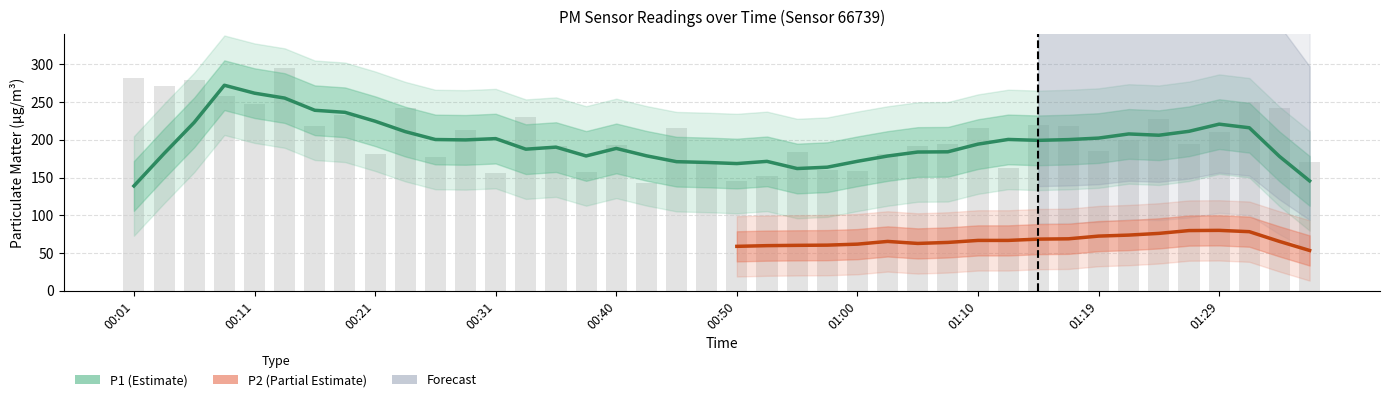

What is the label of the 39th bar from the left?

01:34